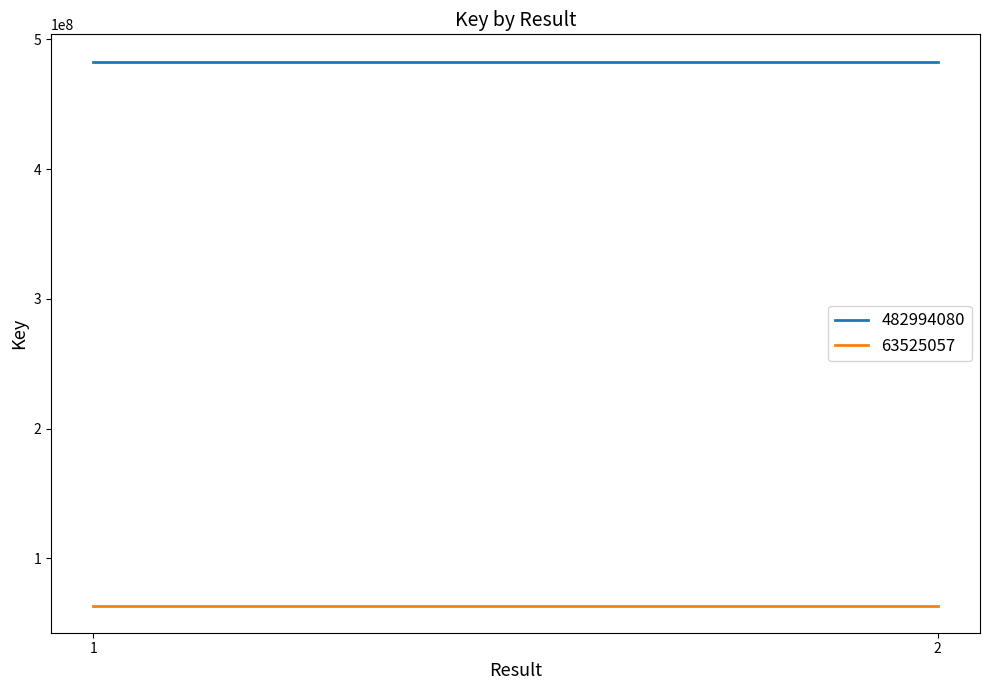

How many lines are shown in the chart?

2